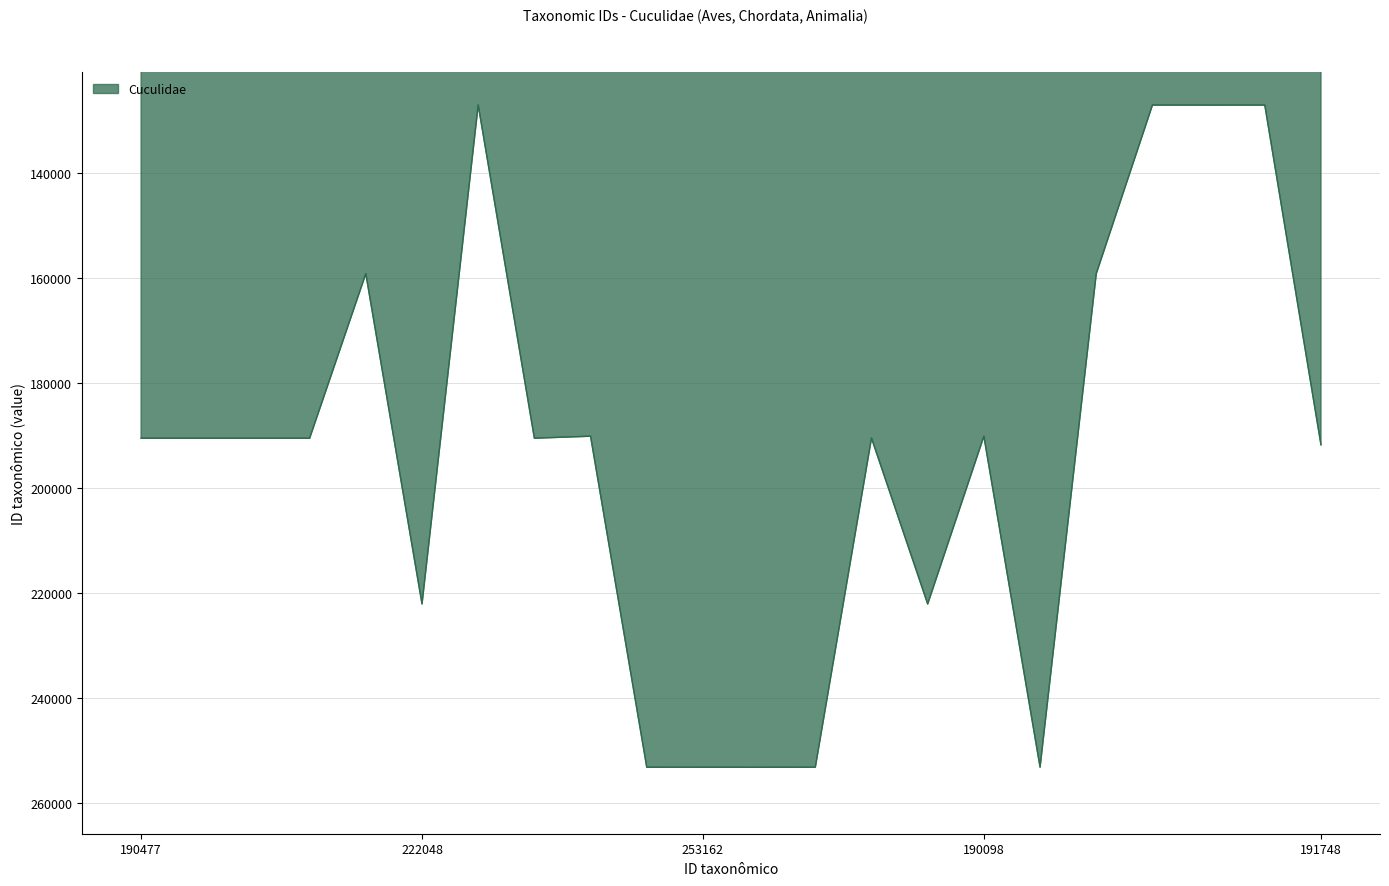

What is the maximum value shown in the chart?

253167